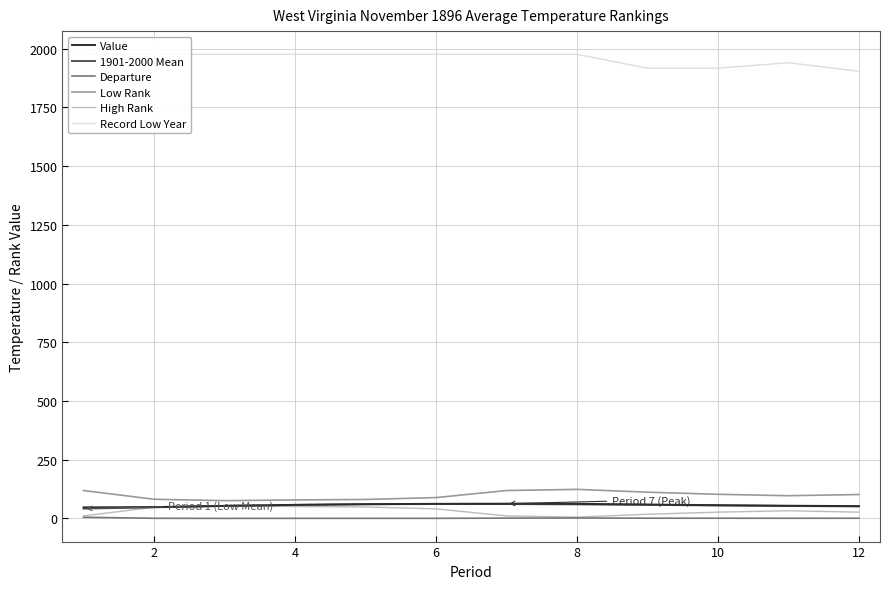

What is the difference between the highest and lowest values at 10?

1975.3